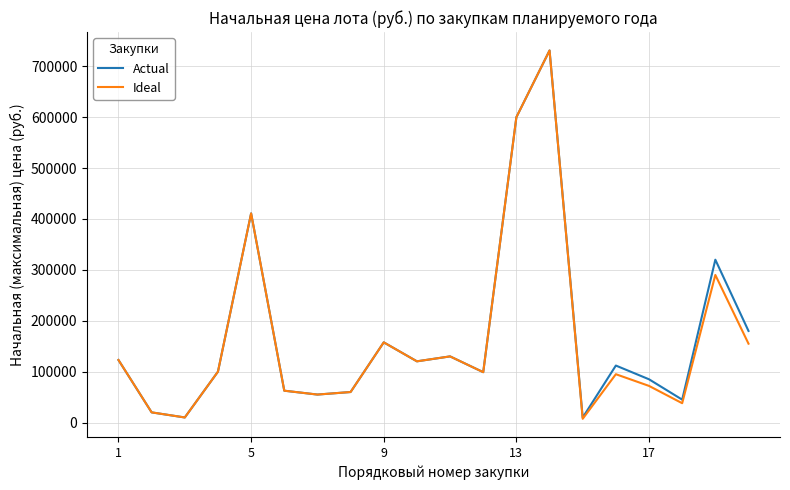

What is the maximum value shown in the chart?

731111.0